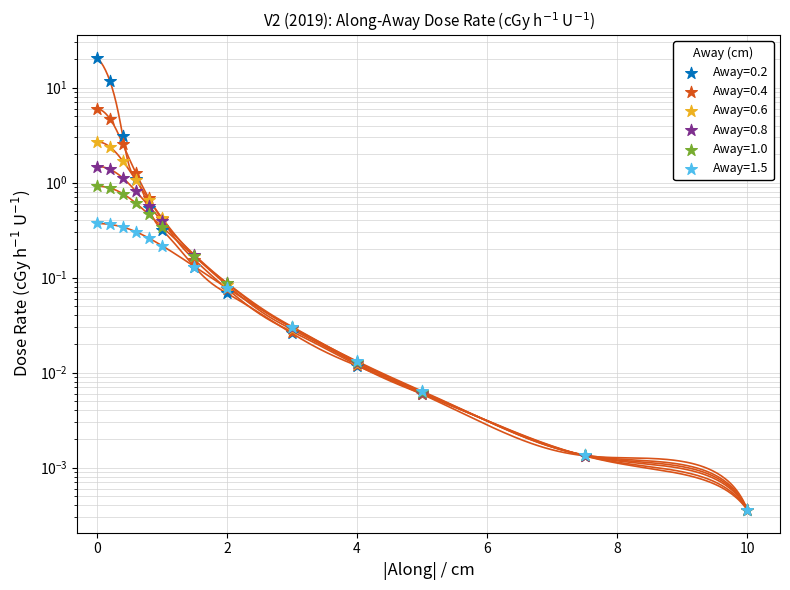

Which series reaches the maximum Y coordinate?

Away=0.2